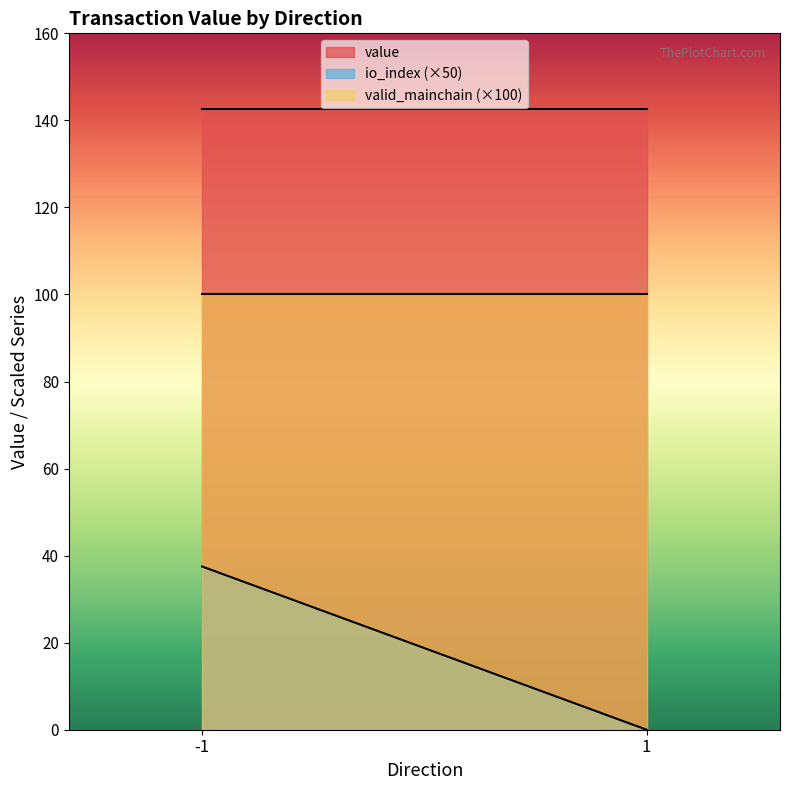

True or false: valid_mainchain and value cross at least once.

False